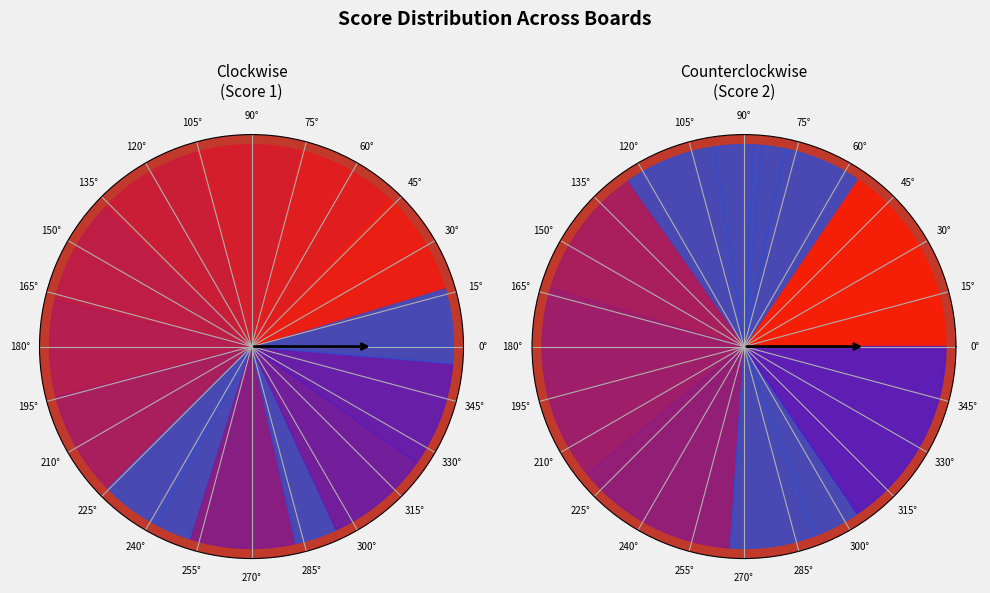

How many segments does this pie chart have?

15